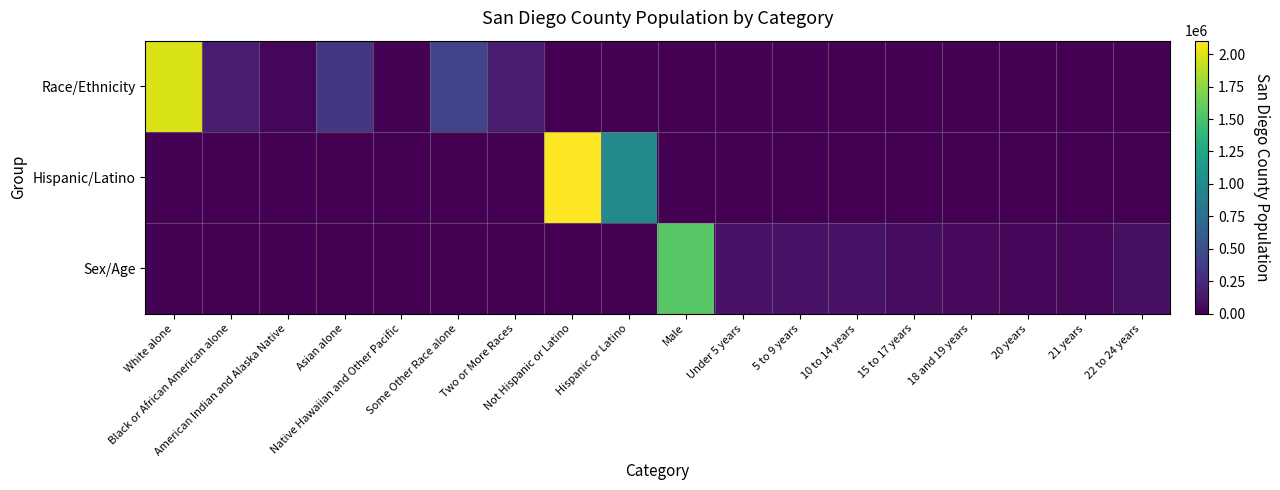

Which category has the lowest value across all series?

Not Hispanic or Latino